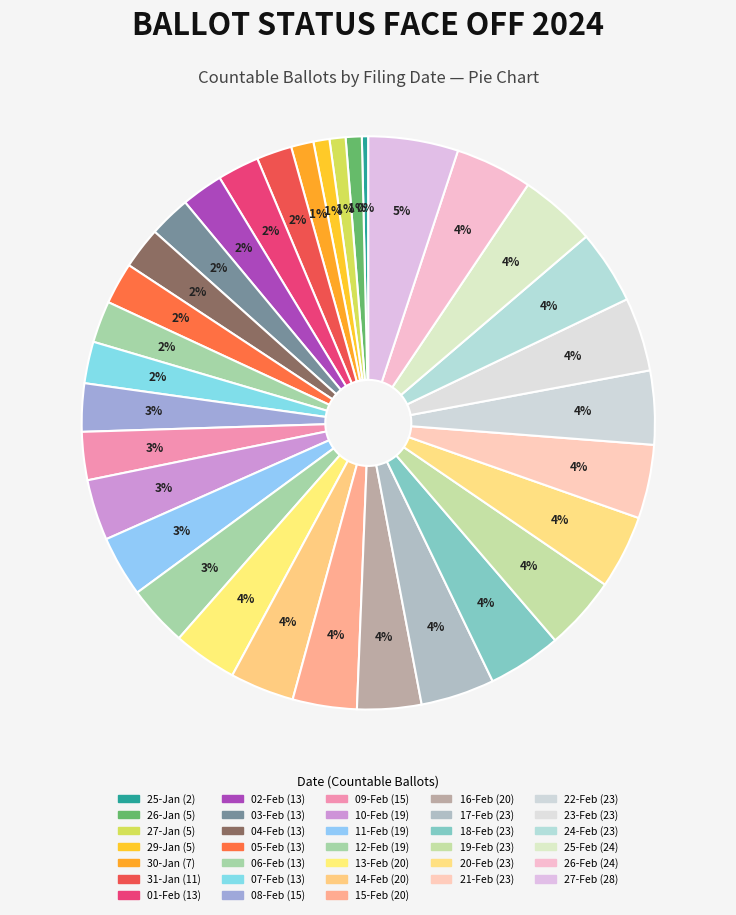

Count the number of slices in the pie.

33